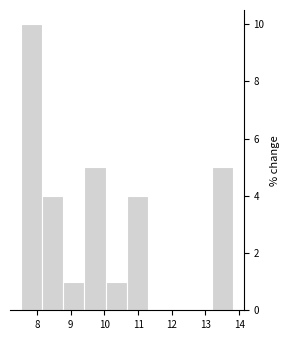

How tall is the bar that spans 8.1 to 8.8 on the x-axis? Neither the bar edges nor the heights are printed on the chart, so give them approximately, as read against the axes.

4